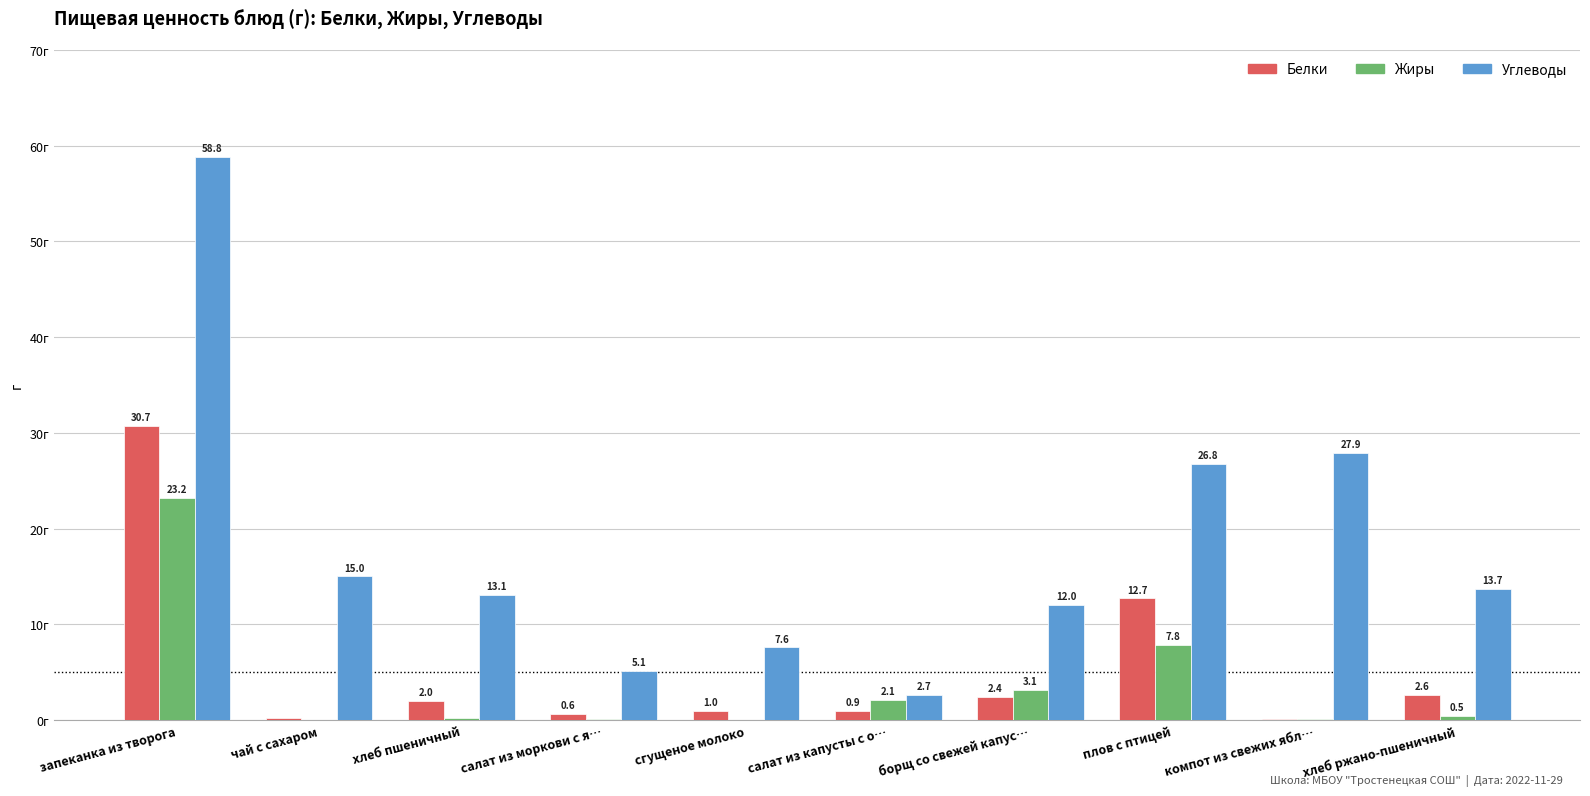

At which category is the sum across all series the highest?

запеканка из творога